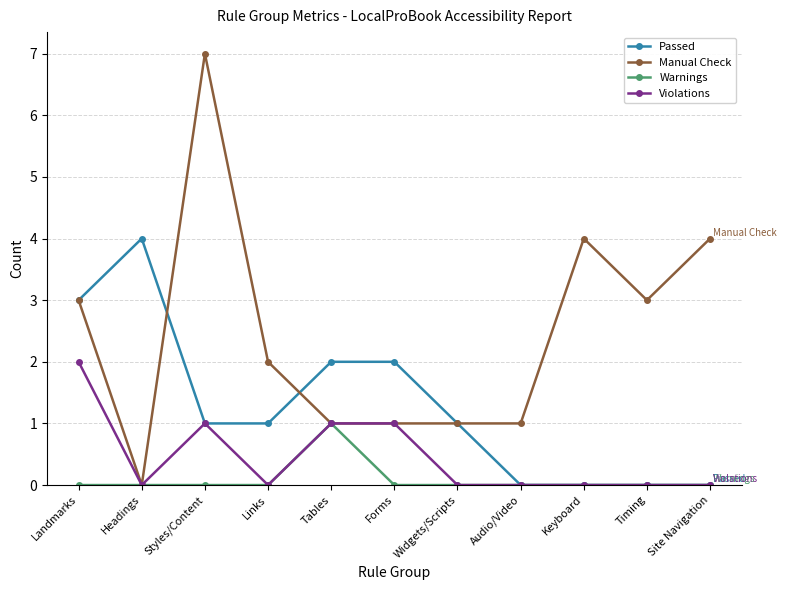

The value of Manual Check at Links is 2. True or false?

True